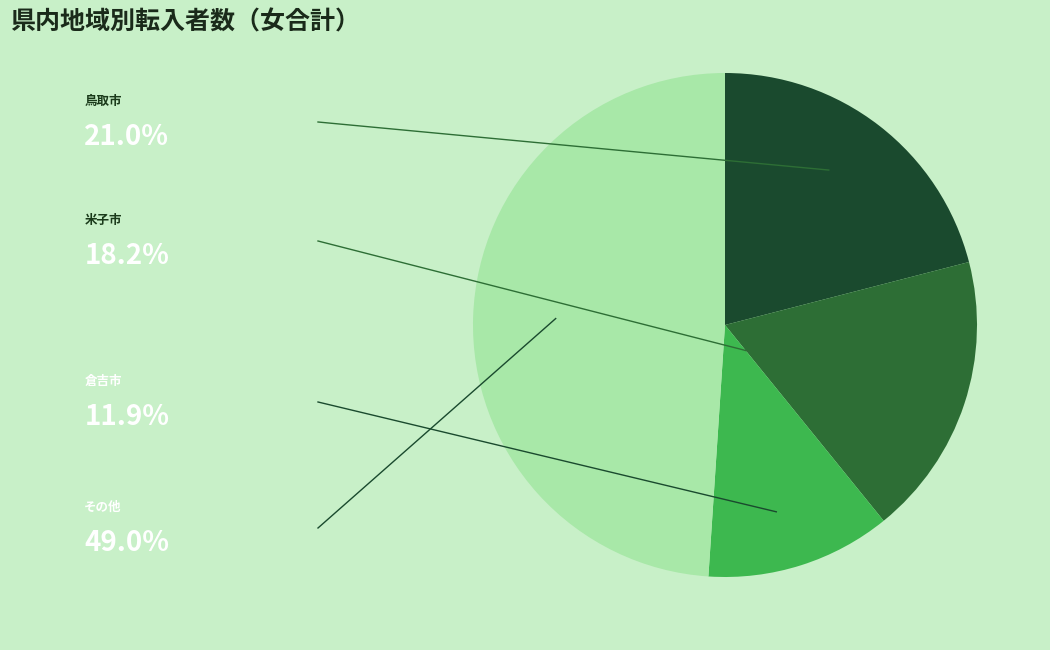

Is there a majority slice in this chart?

No